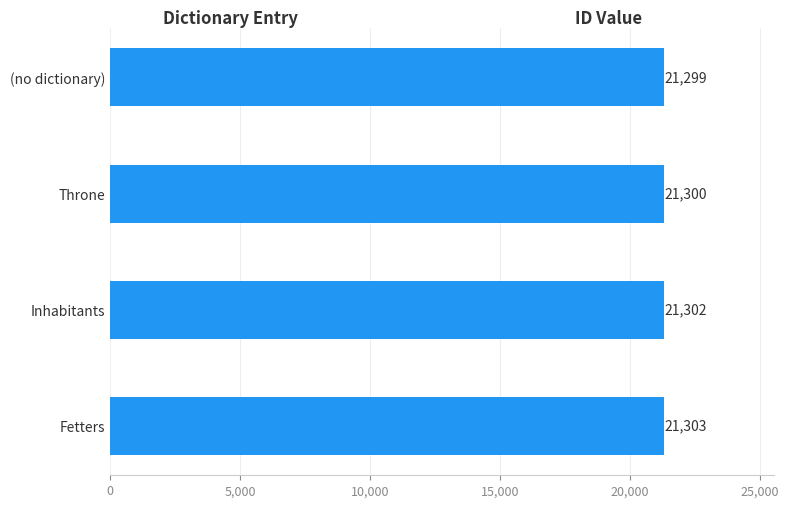

Reading top to bottom, transcribe all the data shown in this chart.

(no dictionary)=21299	Throne=21300	Inhabitants=21302	Fetters=21303